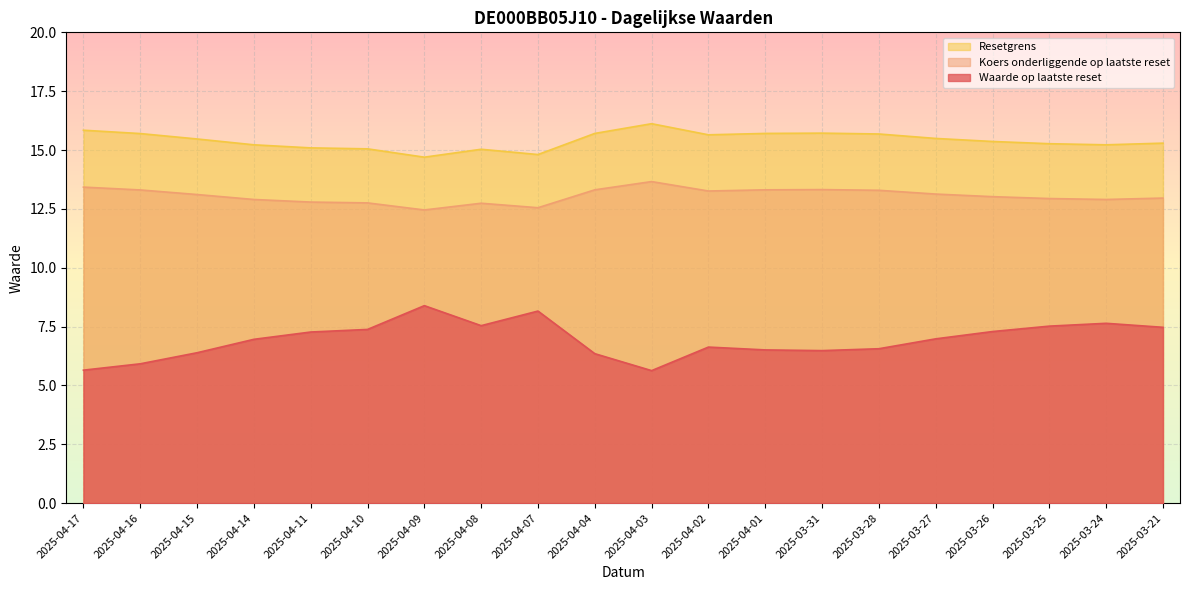

What position from the right is 2025-04-08?

13